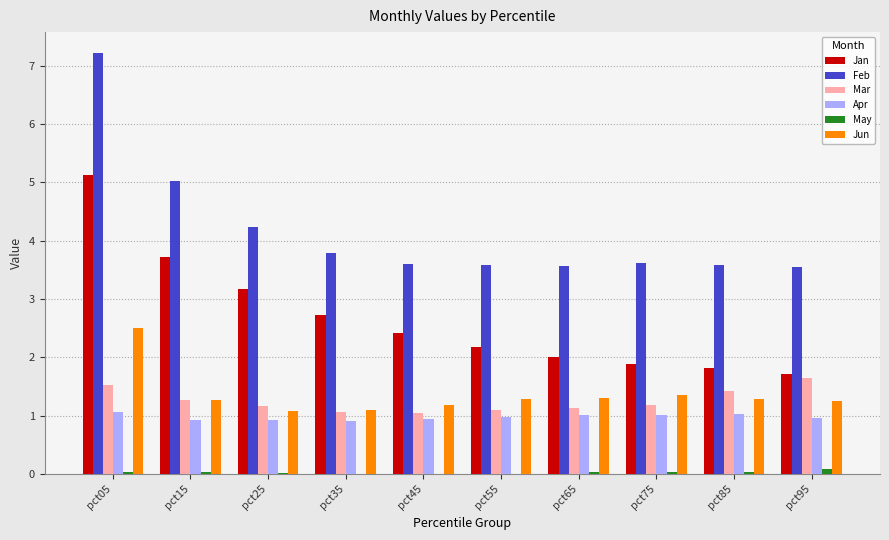

Which series has the largest total across all categories?

Feb